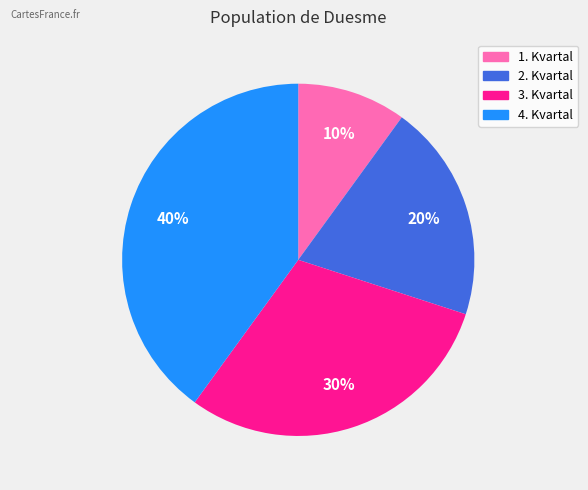

What percentage is the 3. Kvartal slice, to the nearest percent?

30%